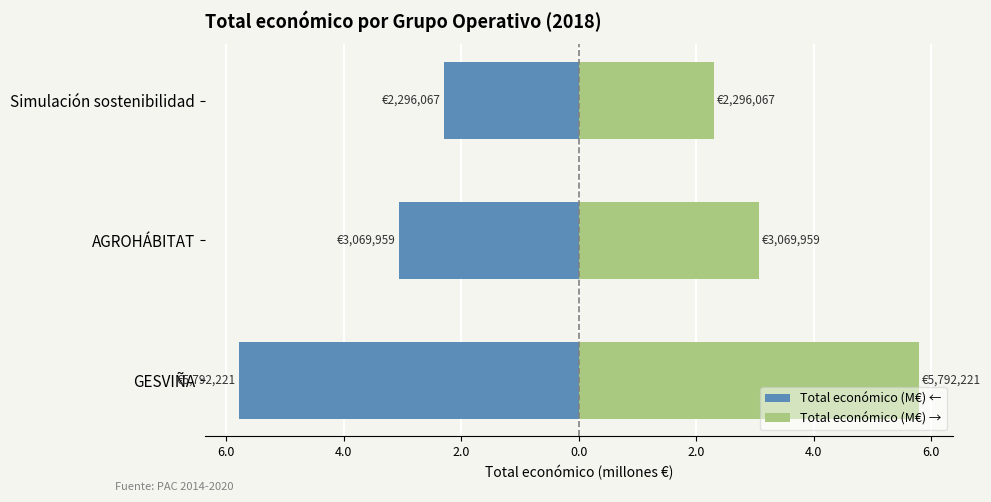

What are all the series names shown in the legend?

Total económico (M€) ←, Total económico (M€) →